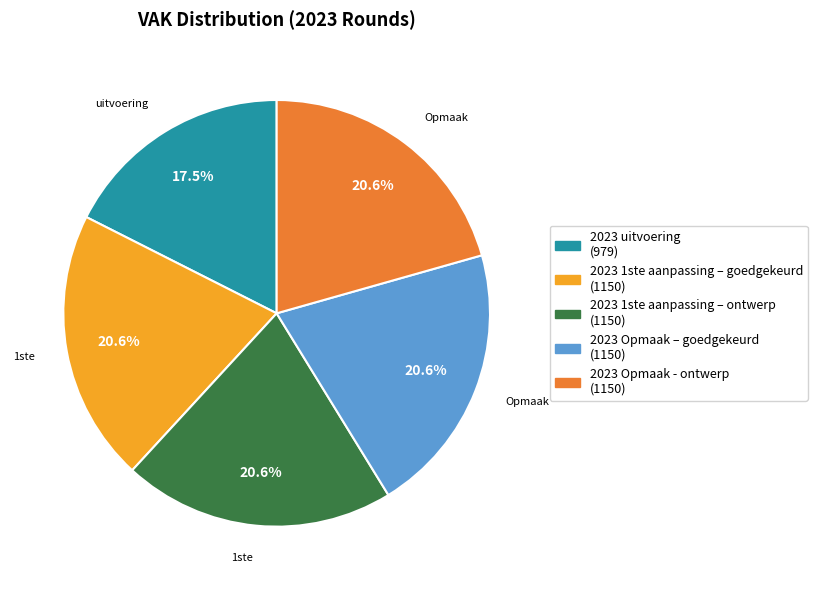

Count the number of slices in the pie.

5